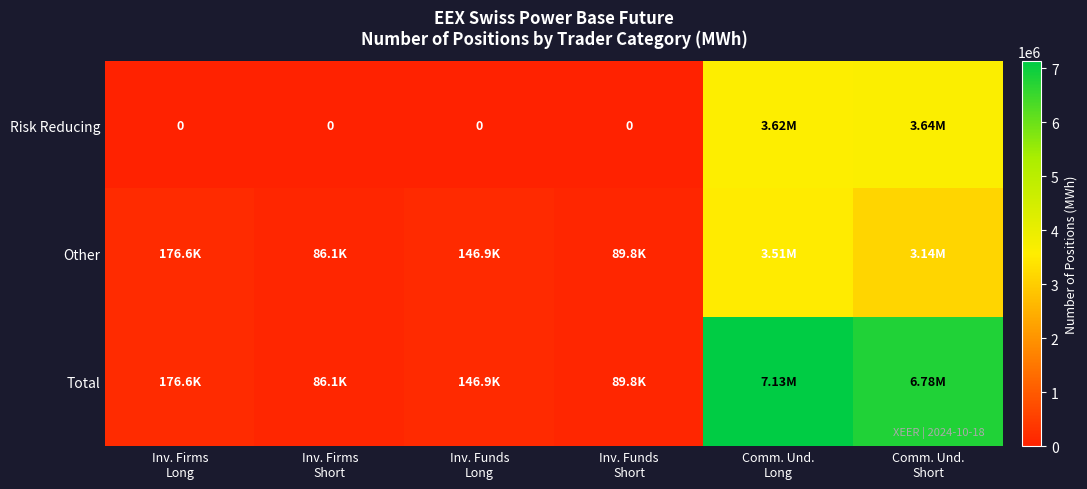

How many values in the Total series are below 176640?

3